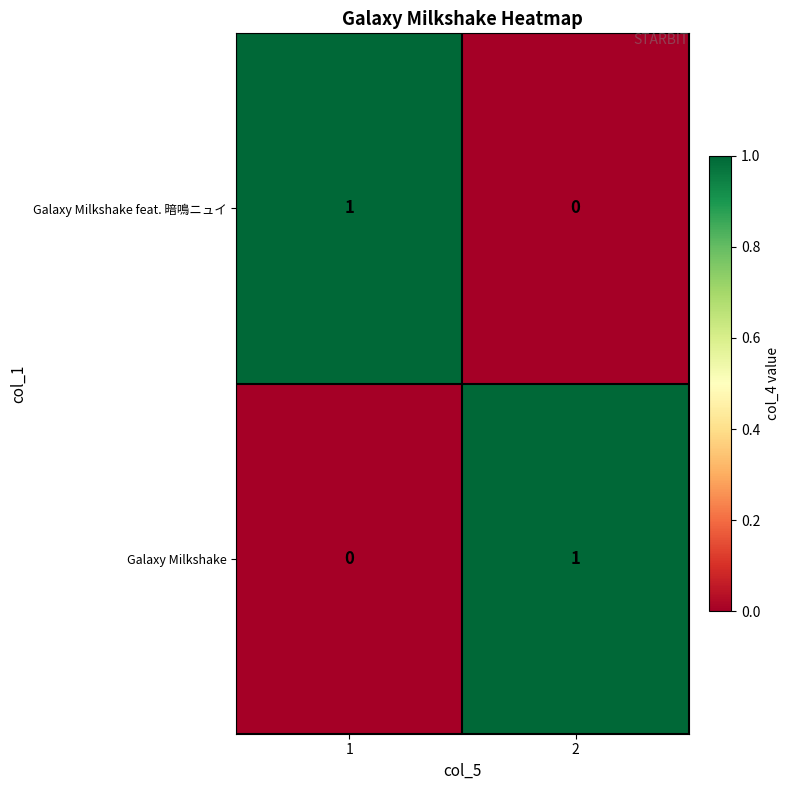

How many values in Galaxy Milkshake feat. 暗鳴ニュイ are above zero?

1